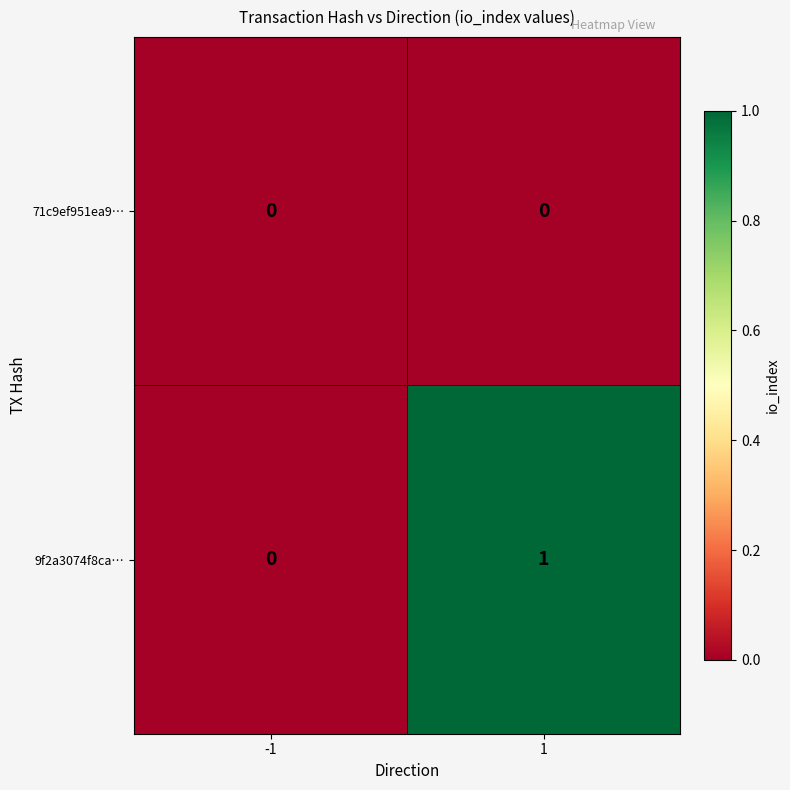

Which series has the largest total across all categories?

9f2a3074f8ca…